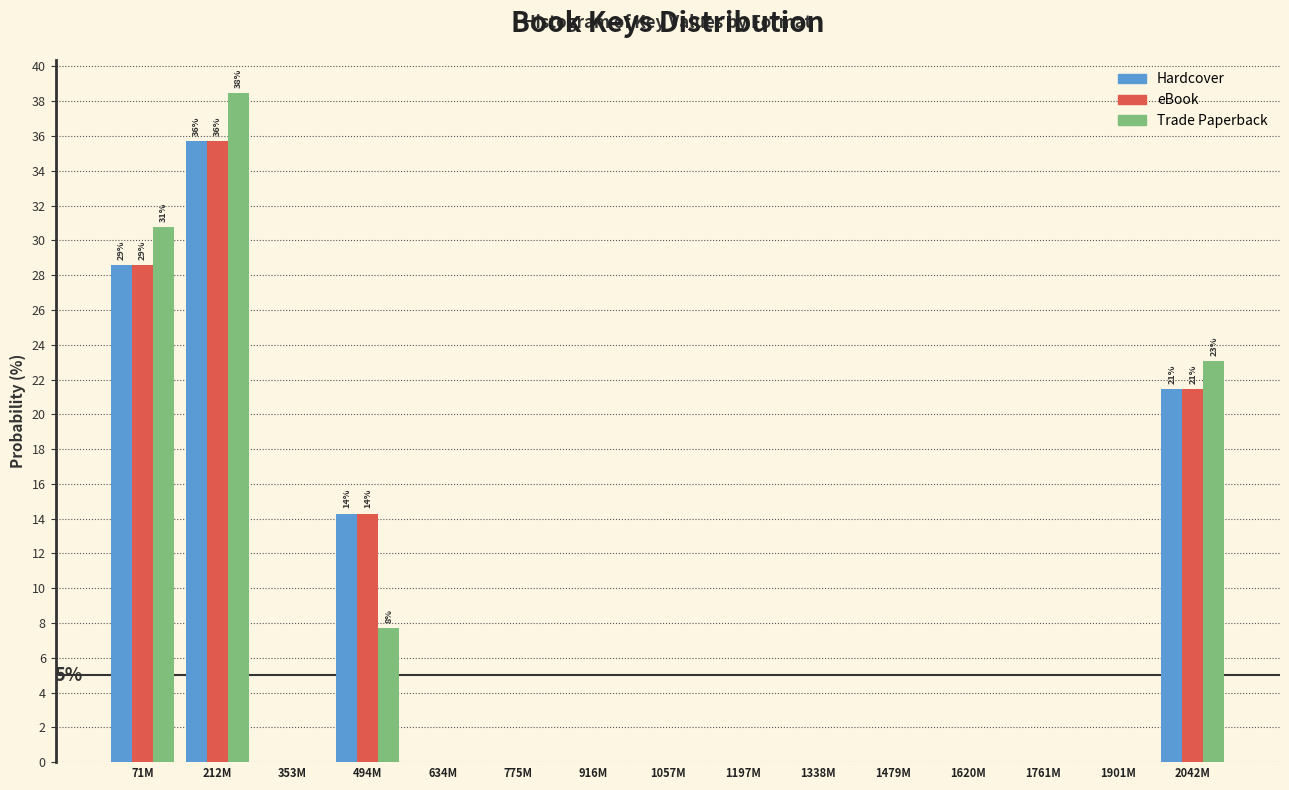

The value of Trade Paperback at 1338M is 0.0. True or false?

True